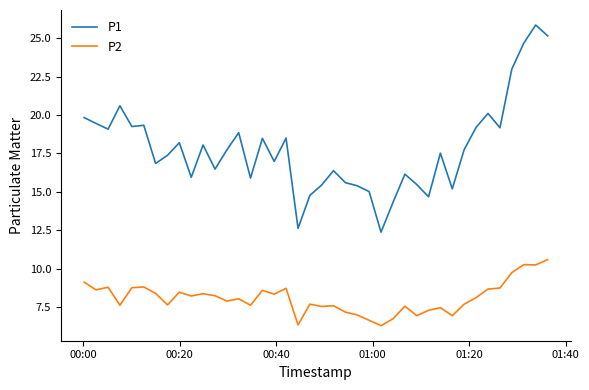

List the series in order of their peak value, lowest first.

P2, P1